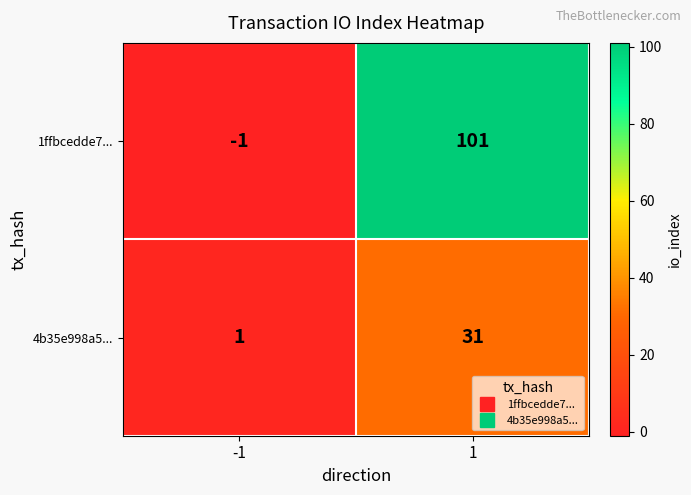

What is the difference between the maximum and minimum values in the 1ffbcedde7... series?

102